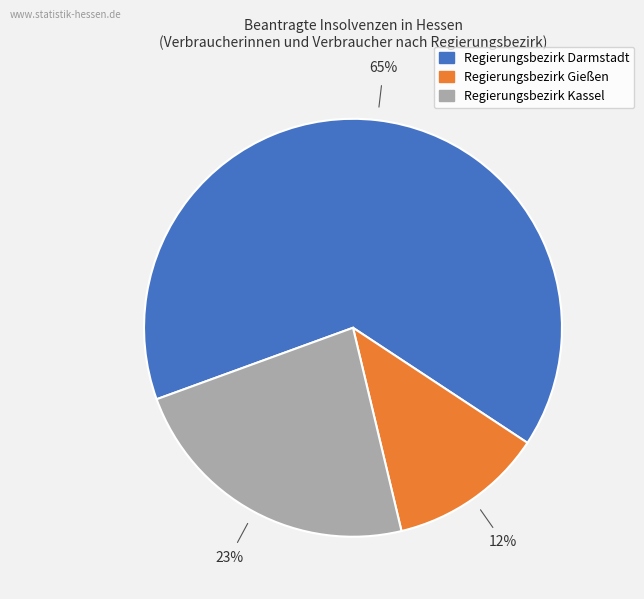

Does Regierungsbezirk Kassel represent more than half of the total?

No